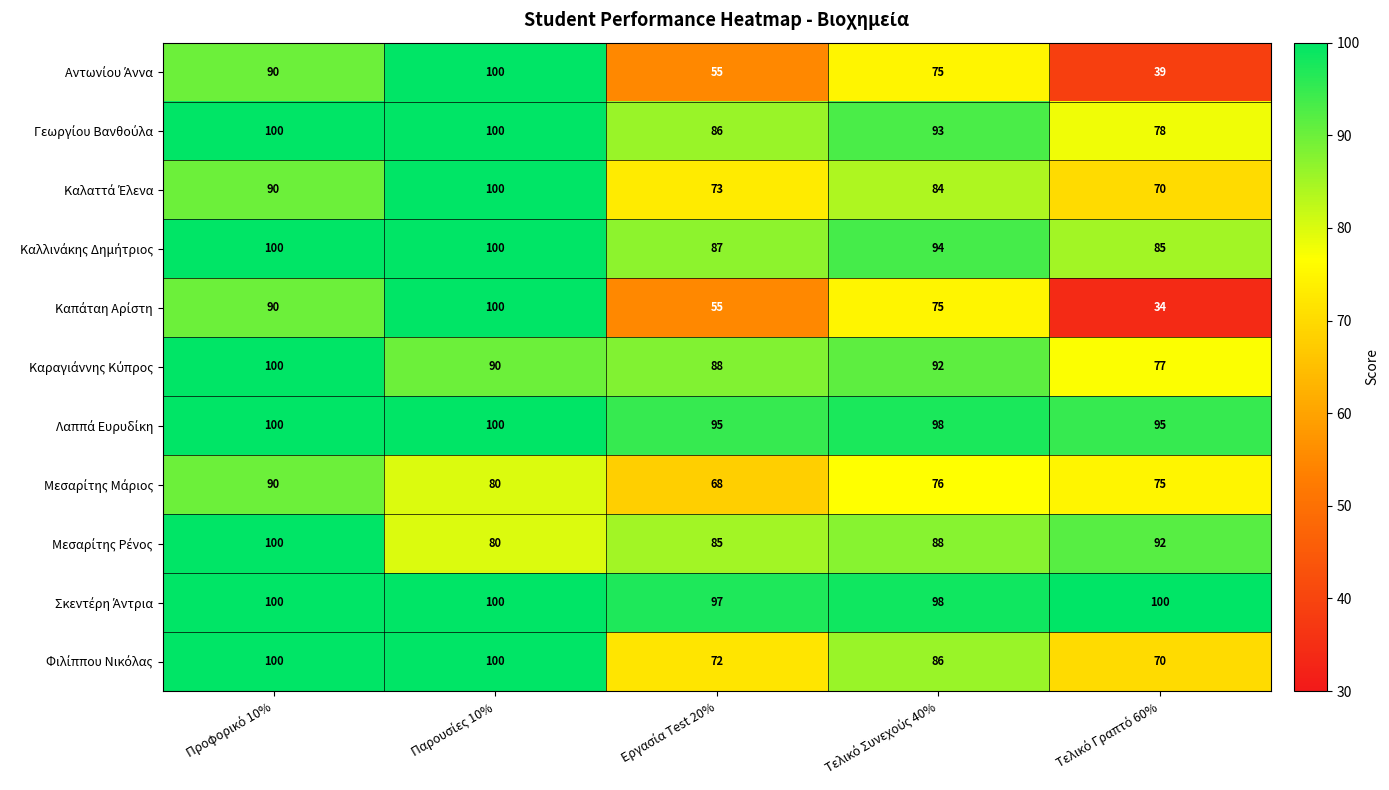

What is the greatest value displayed?

100